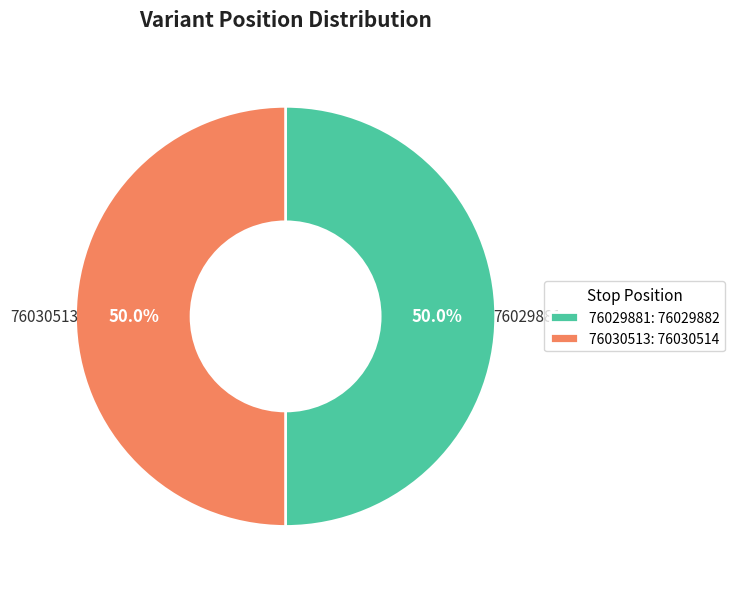

Do 76030513: 76030514 and 76029881: 76029882 together represent more than half of the pie?

Yes